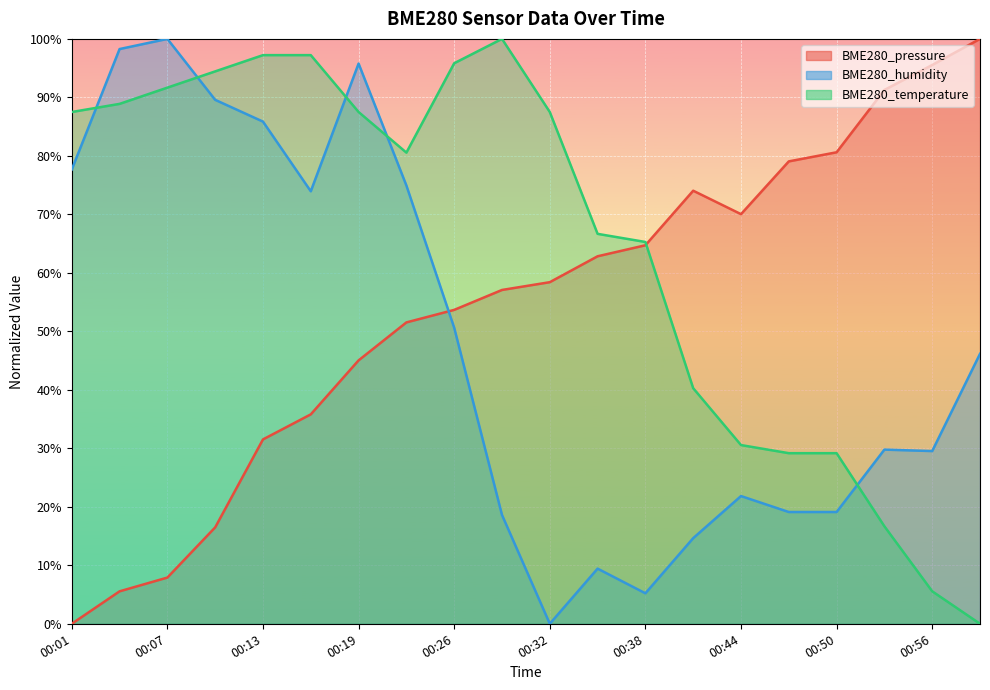

At which label does BME280_pressure first exceed 58?

00:32